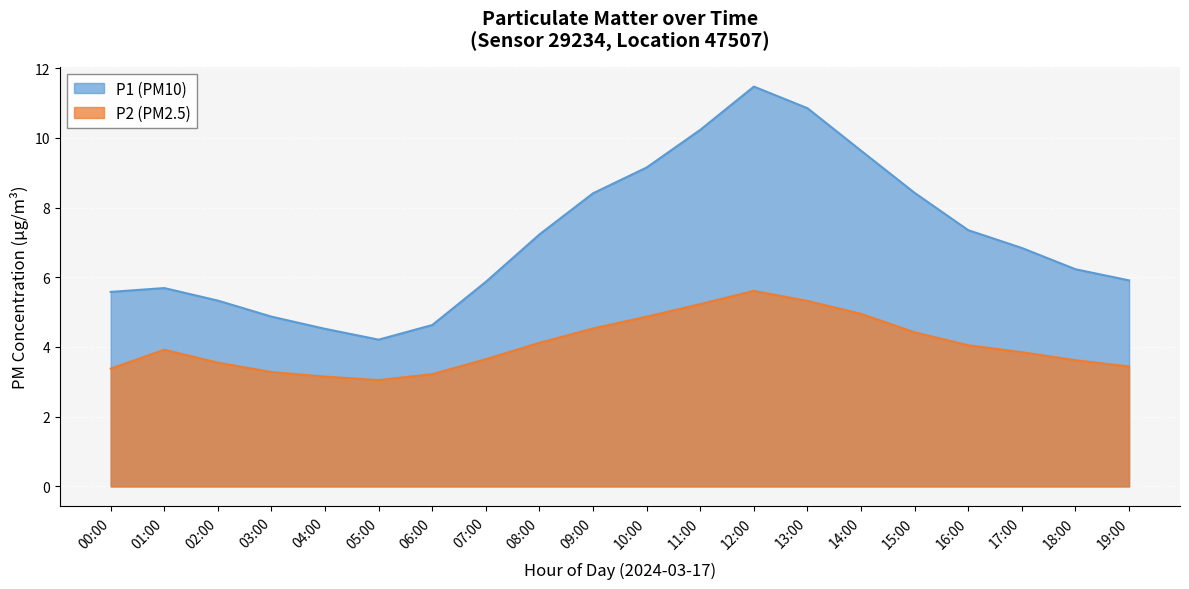

At which category is the sum across all series the highest?

12:00